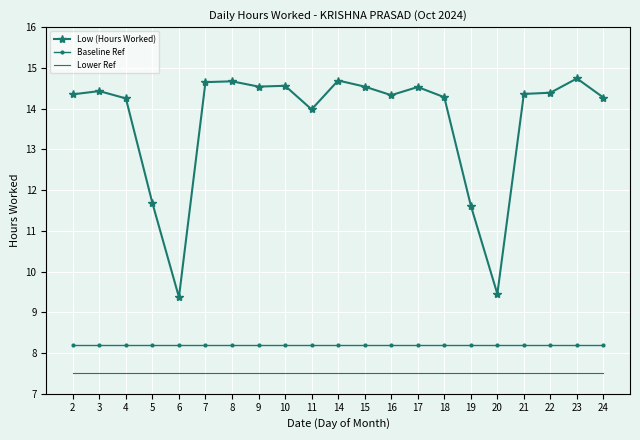

True or false: Low (Hours Worked) and Baseline Ref cross at least once.

False